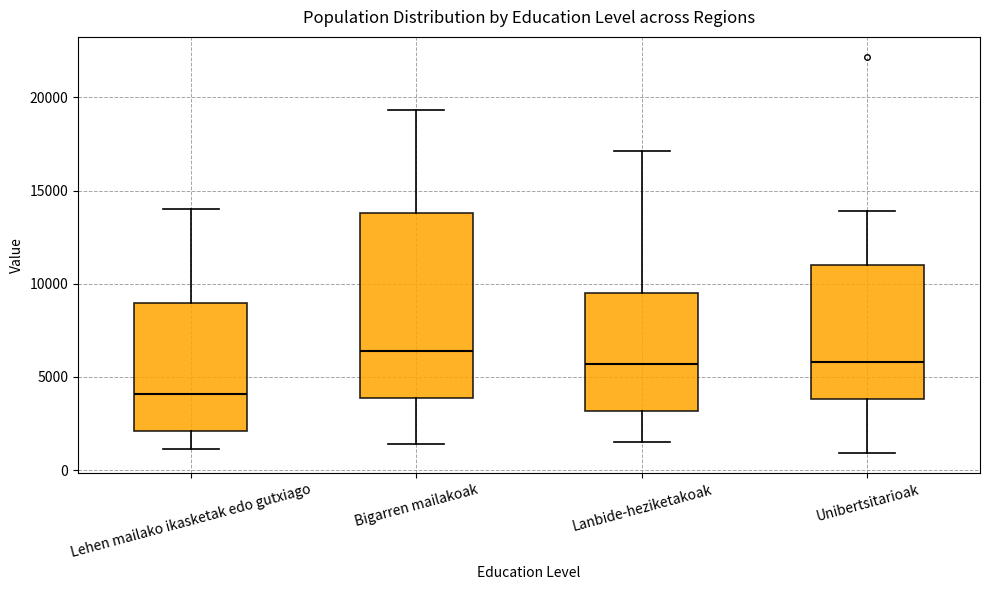

Reading left to right, read every box against the y-axis: the position of its median line, the range the box covers, and the ends of its whiskers. The values are not printed on the chart, so give them approximately, as read against the axis.

Lehen mailako ikasketak edo gutxiago: median 4000, box 2000 to 9000, whiskers 1000 to 14000
Bigarren mailakoak: median 6500, box 4000 to 14000, whiskers 1500 to 19500
Lanbide-heziketakoak: median 5500, box 3000 to 9500, whiskers 1500 to 17000
Unibertsitarioak: median 6000, box 4000 to 11000, whiskers 1000 to 14000